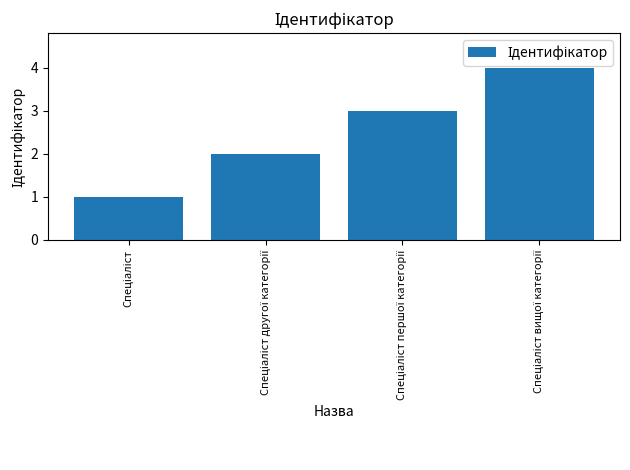

What is the greatest value displayed?

4